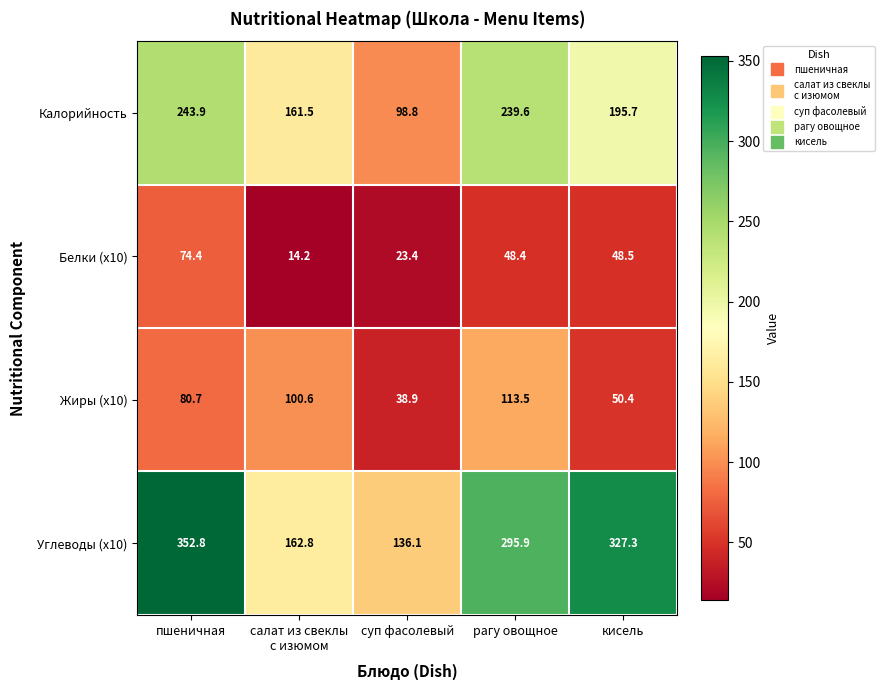

What is the difference between the second highest and minimum values in the Белки (x10) series?

34.3